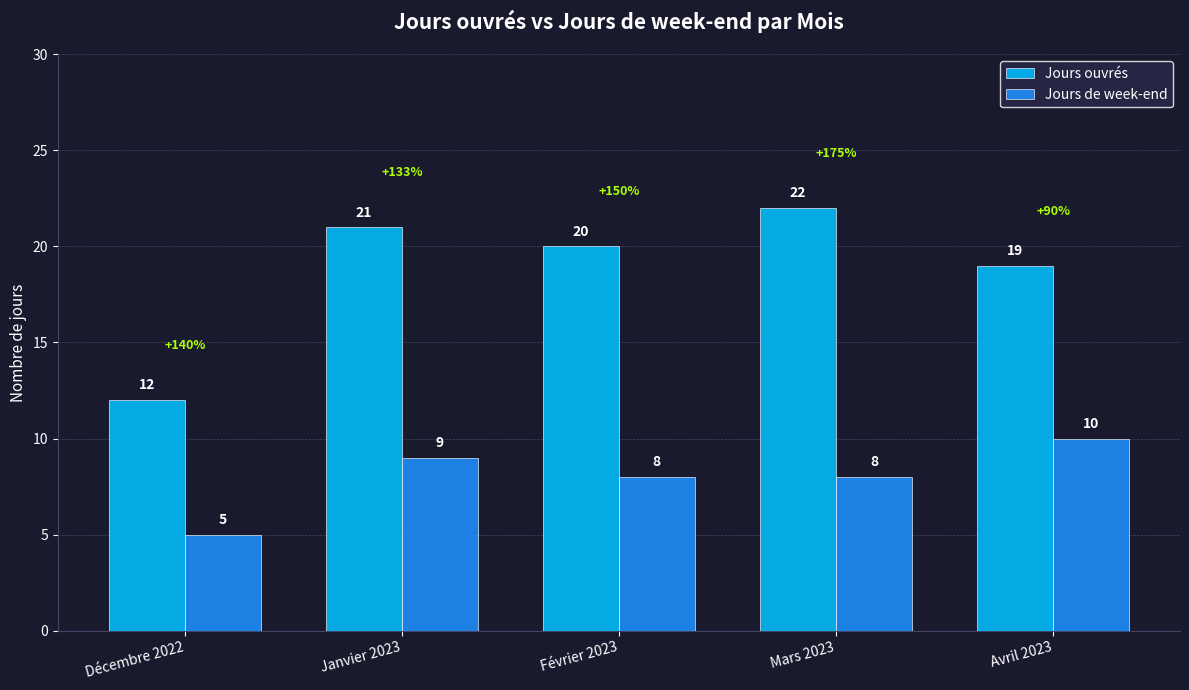

What is the sum of the Jours ouvrés values at Janvier 2023 and Mars 2023?

43